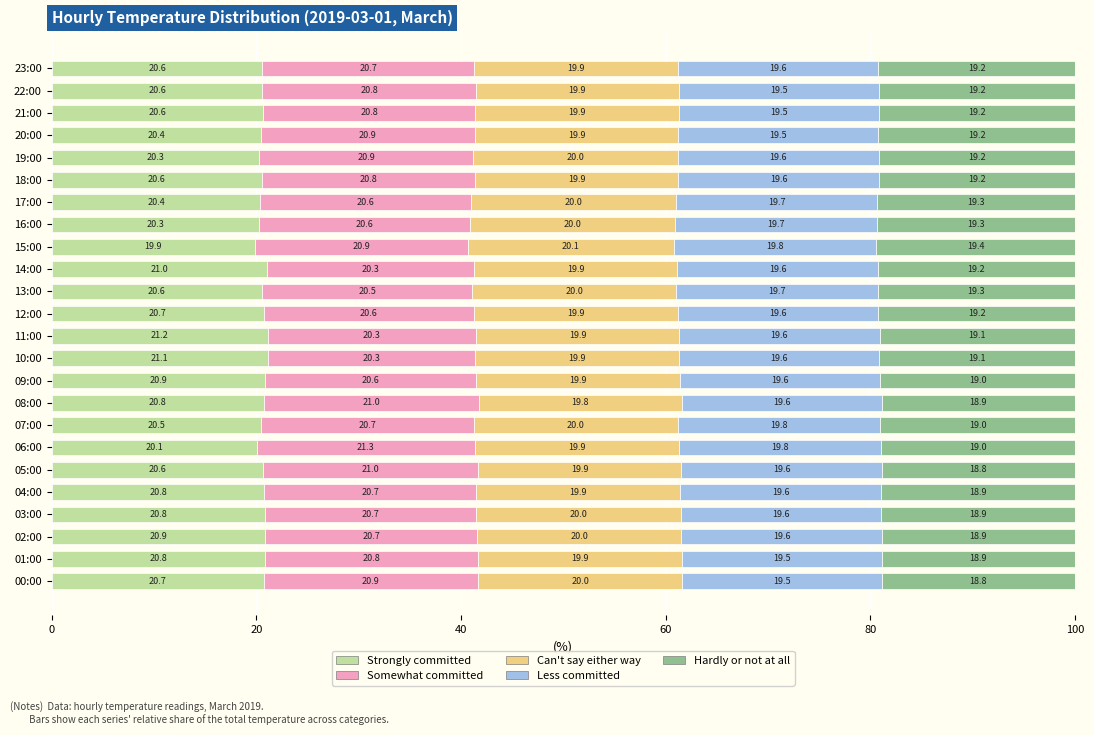

What is the total value across all series at 10:00?

100.0